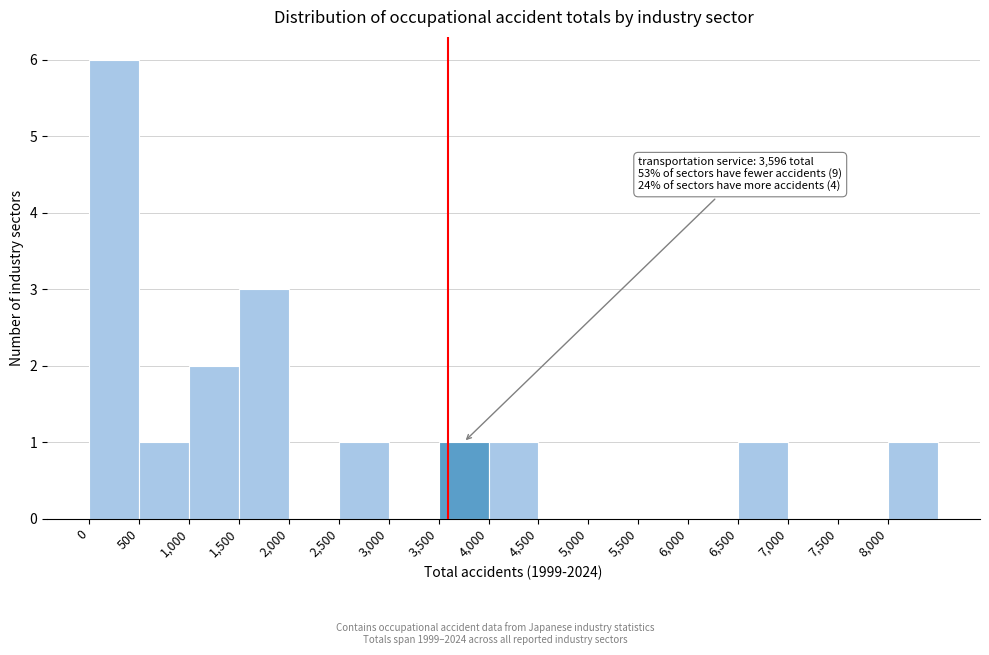

Over which range of the x-axis is the bar tallest?

0 to 500